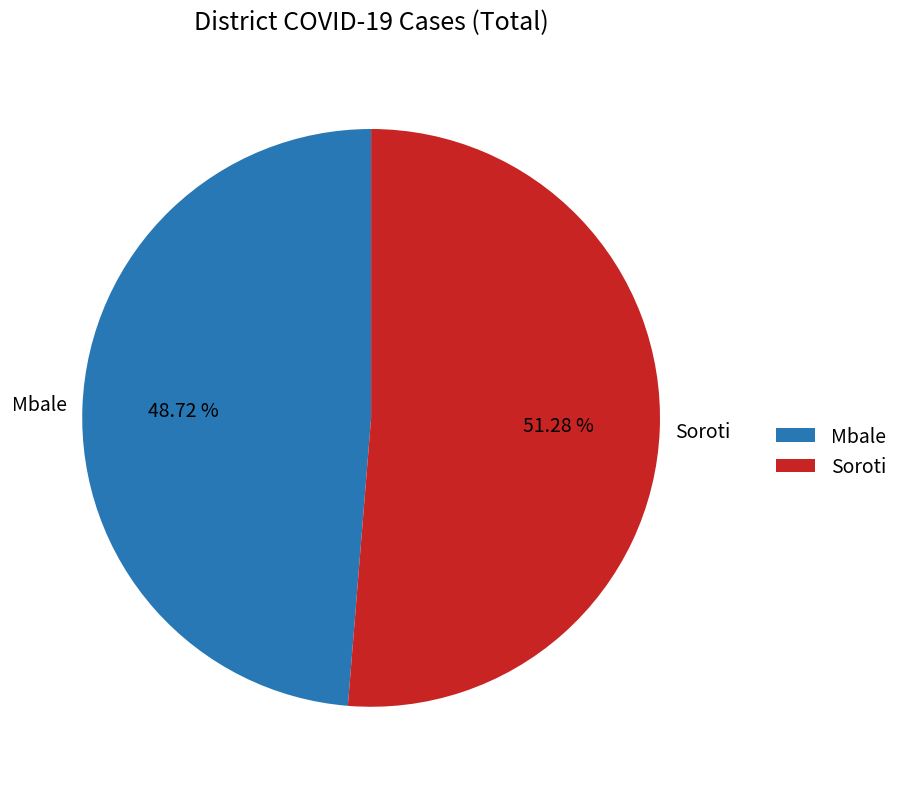

Between Mbale and Soroti, which is larger?

Soroti